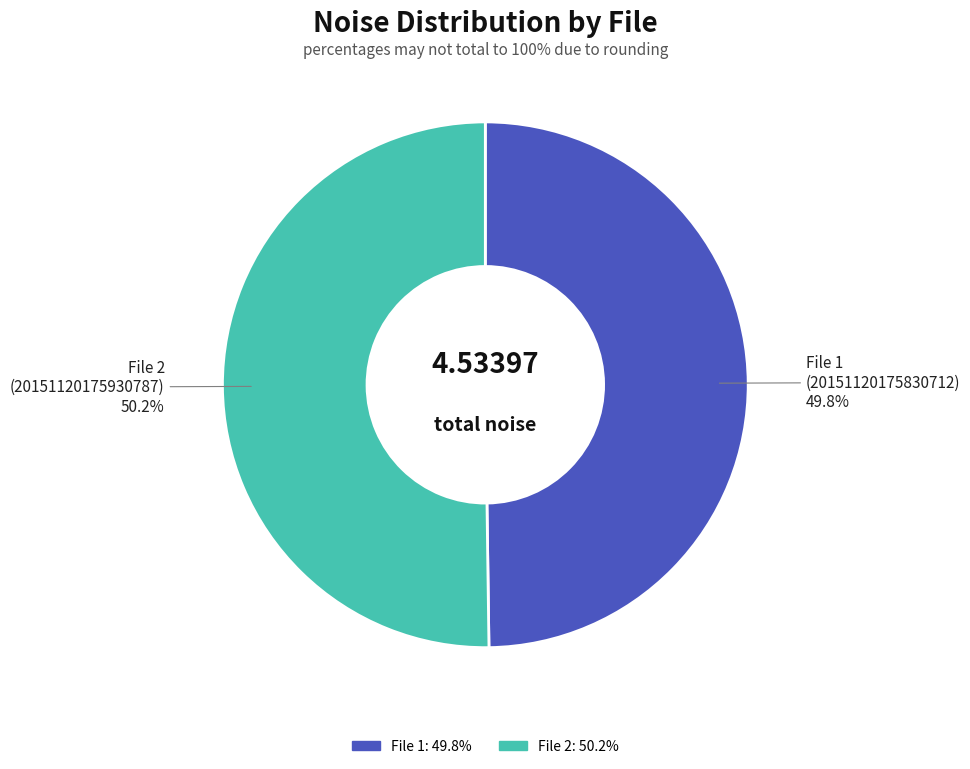

Does any single category account for the majority?

Yes